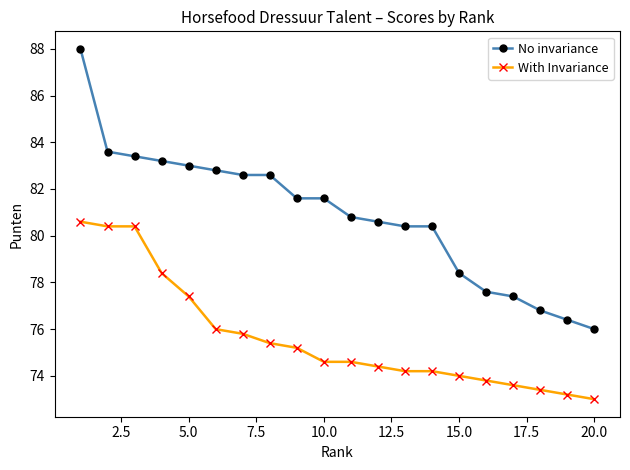

True or false: With Invariance and No invariance cross at least once.

False